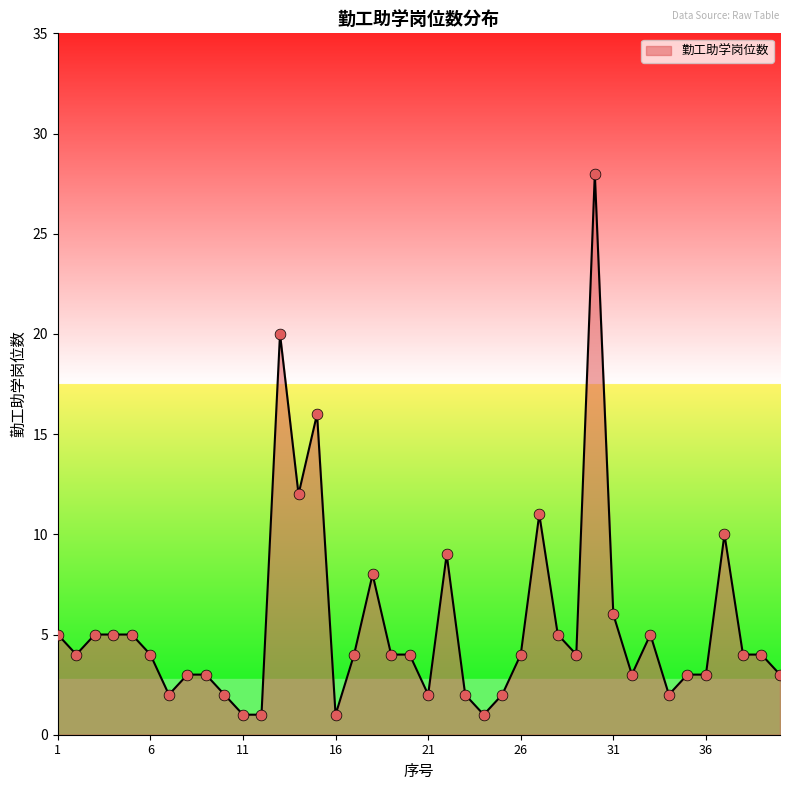

What is the greatest value displayed?

28